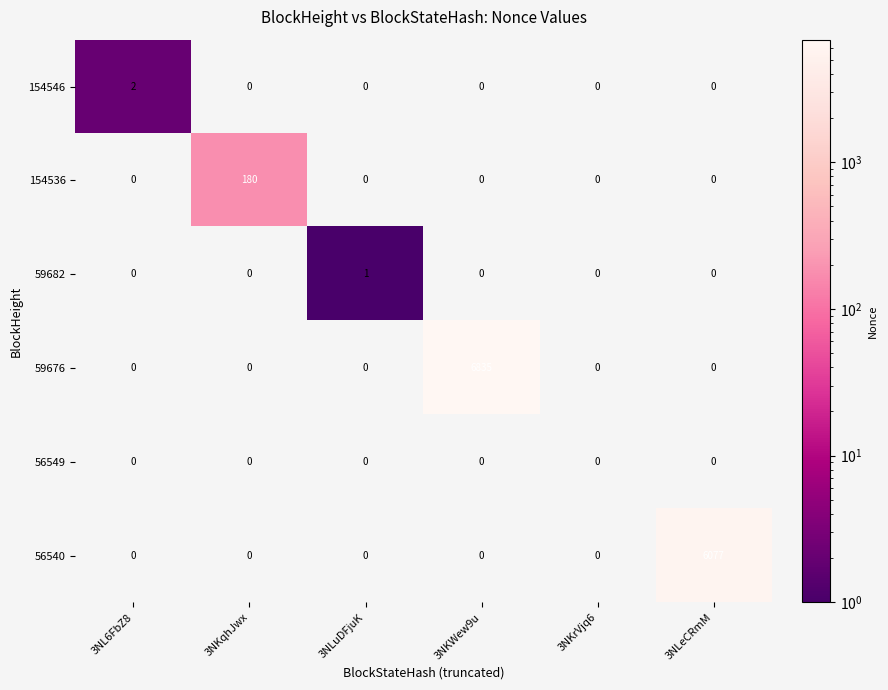

At which category is the sum across all series the highest?

3NKWew9u